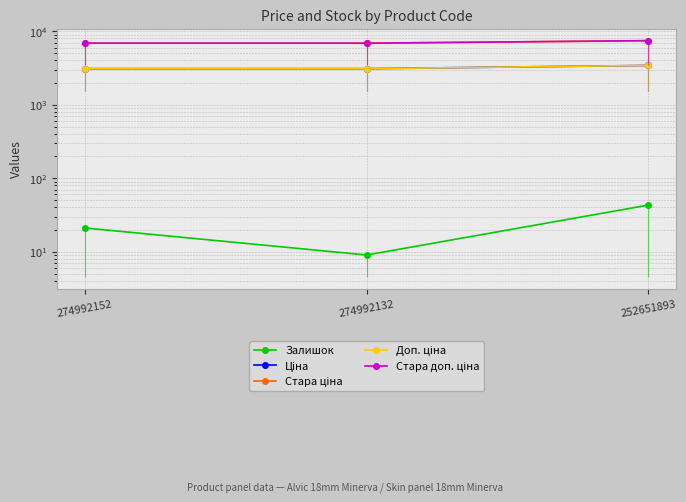

What are all the series names shown in the legend?

Залишок, Ціна, Стара ціна, Доп. ціна, Стара доп. ціна